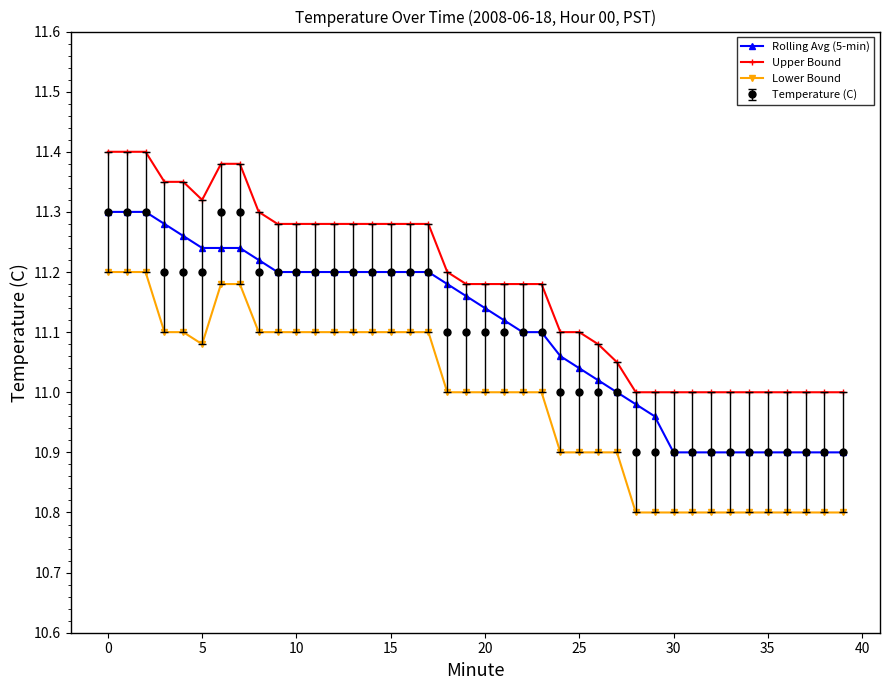

What is the lowest value of the Lower Bound series?

10.8